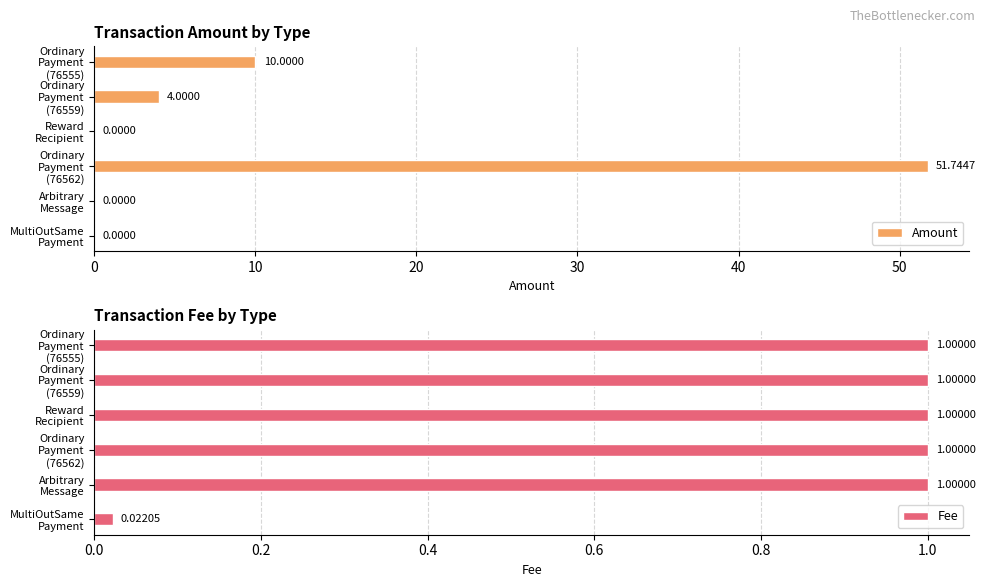

What is the value of the Fee bar at the 3rd from the left?

1.0